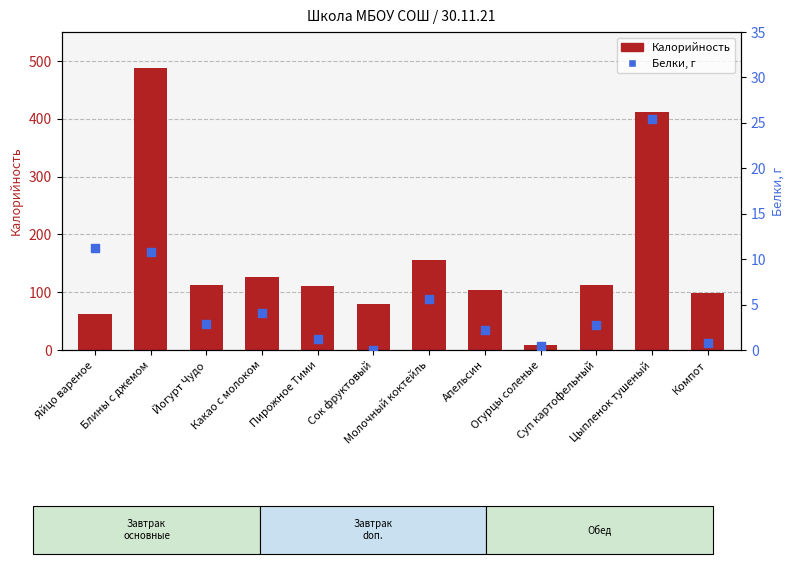

Which series has the widest spread of Y values?

Калорийность